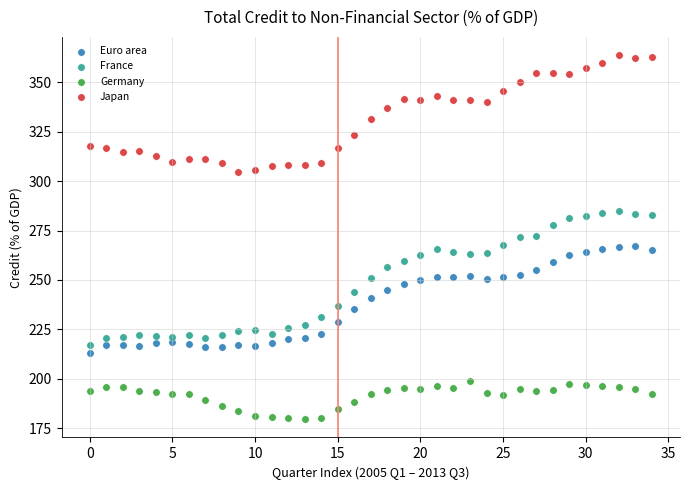

Across all data points, what is the range of Y values (max minus min)?

184.2